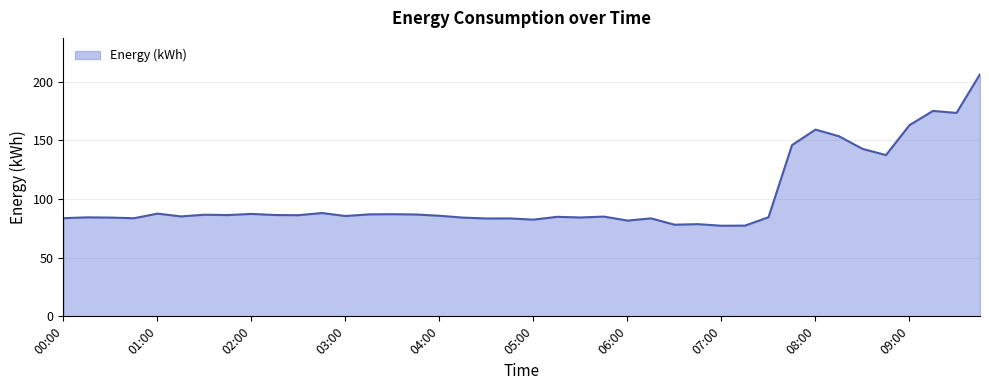

True or false: the data shows 87.3 at 02:00.

True